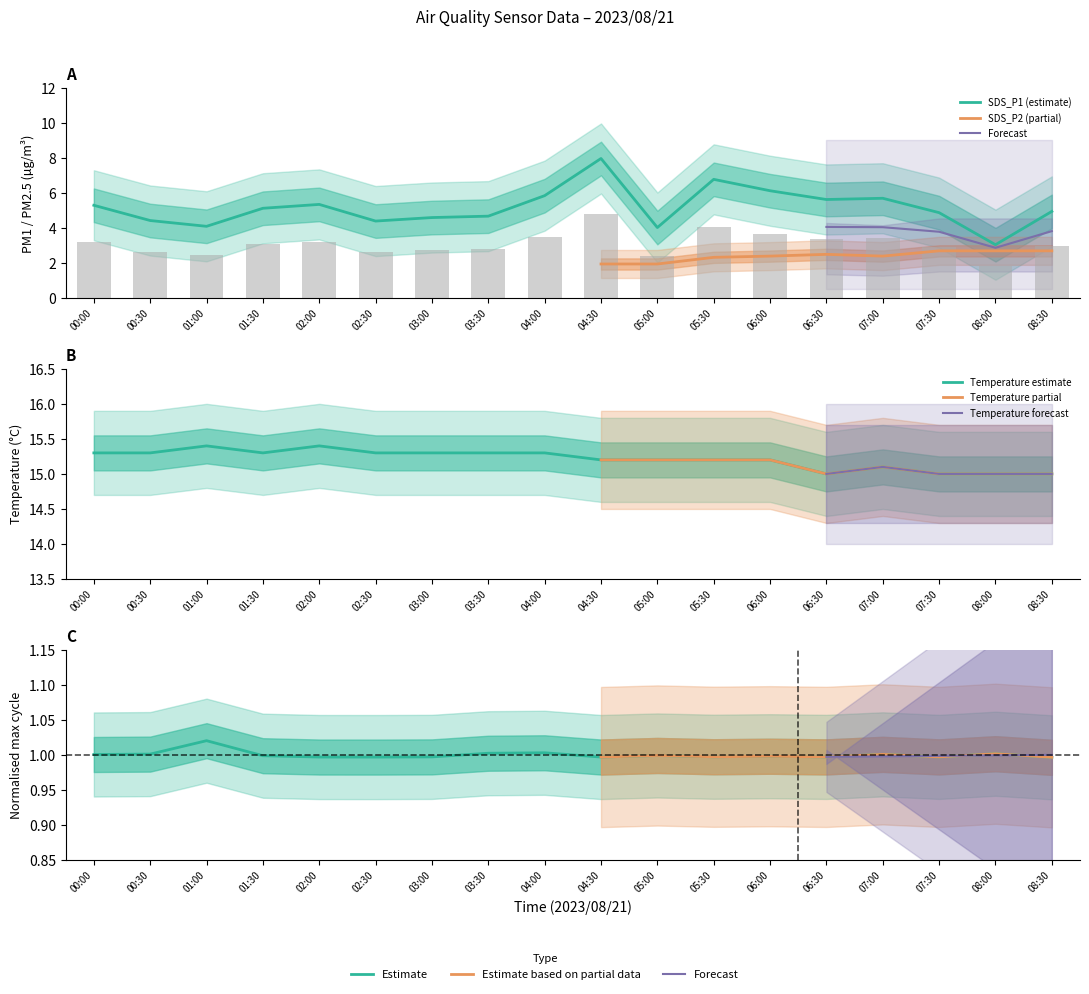

What is the difference between the second highest and second lowest values in the Temp series?

0.4